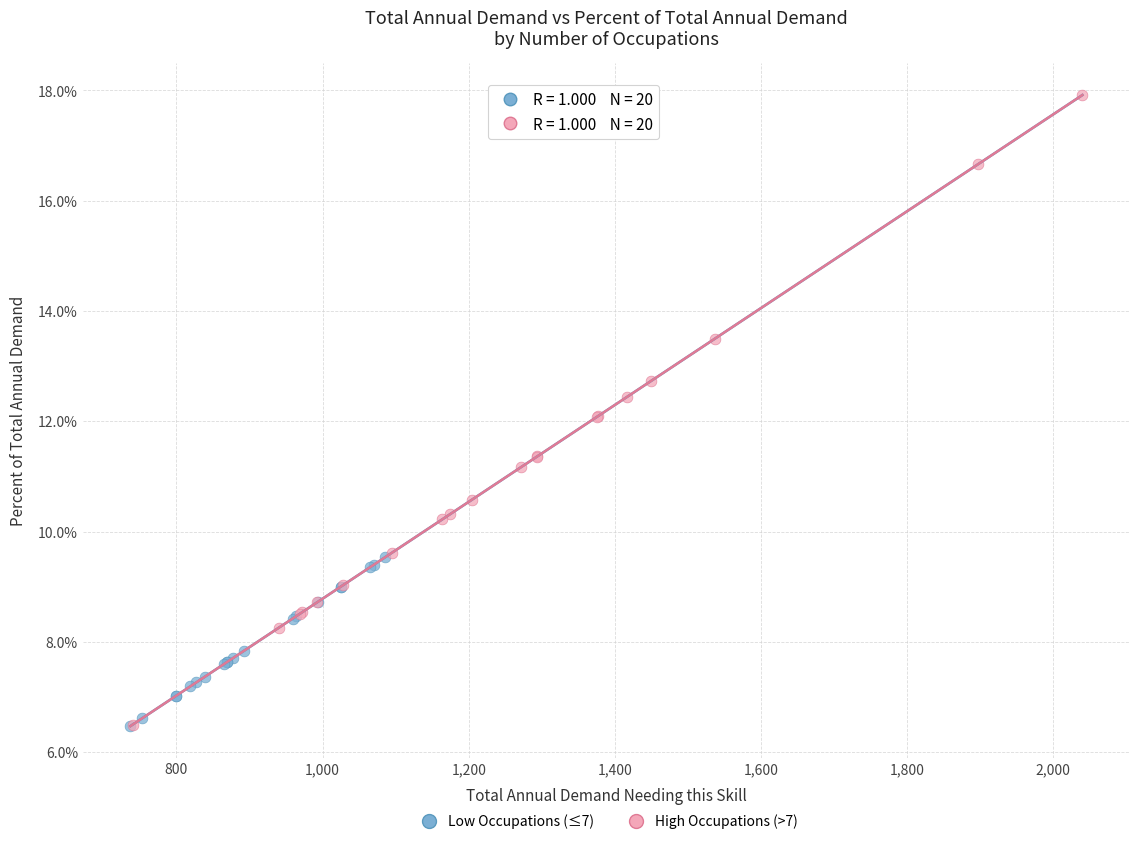

What are all the series names shown in the legend?

Low Occupations (≤7), High Occupations (>7)